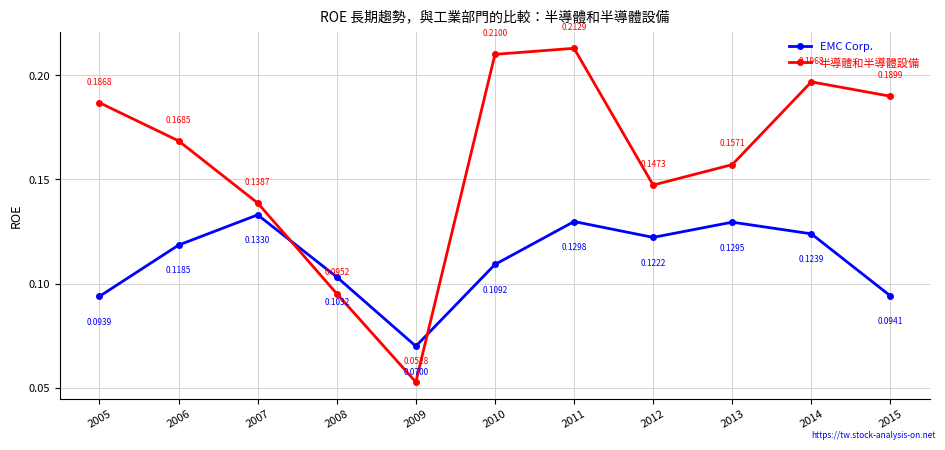

True or false: EMC Corp. and 半導體和半導體設備 cross at least once.

True